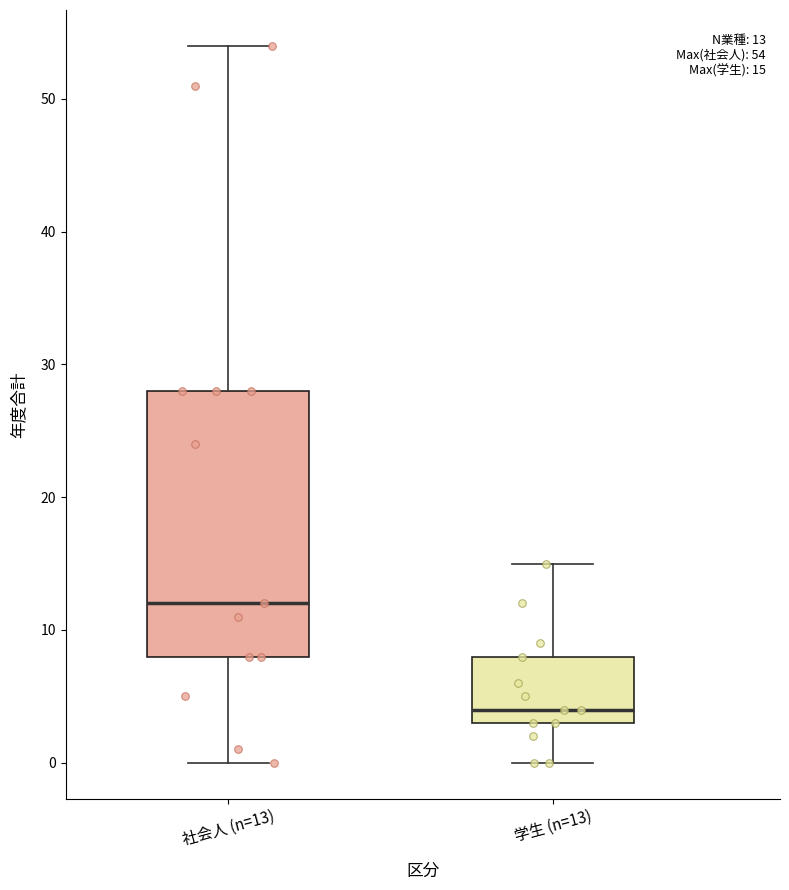

Which box is the tallest, from its lower edge to its upper edge?

社会人 (n=13)